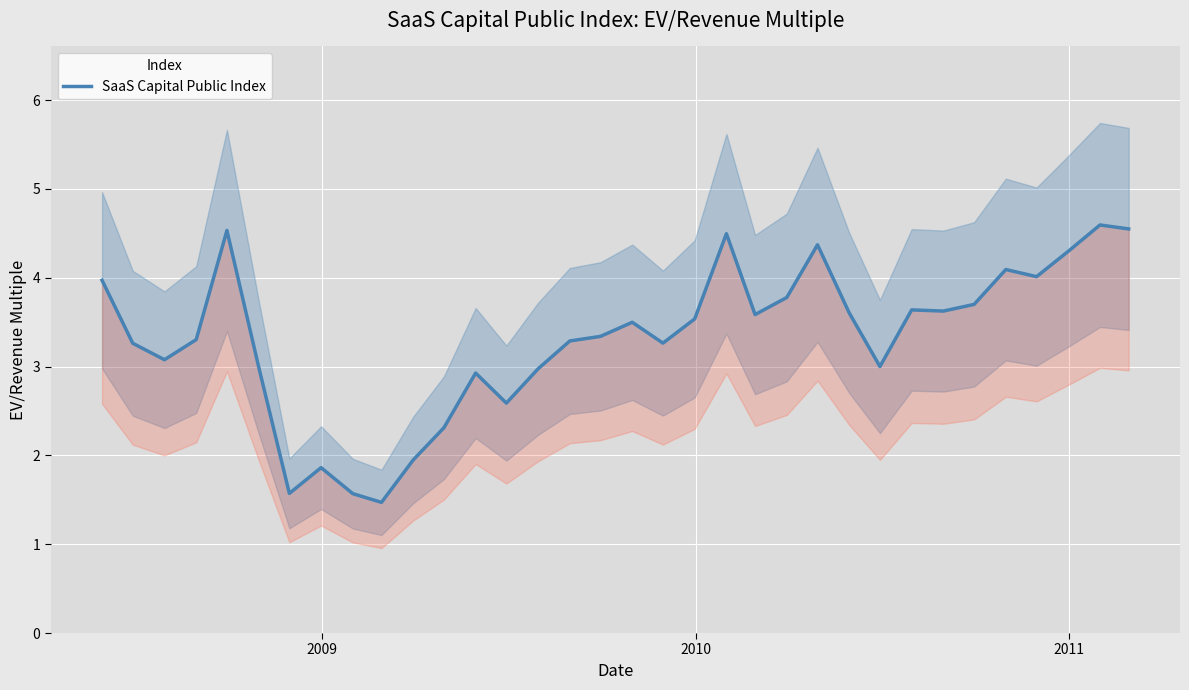

Count the number of categories in the chart.

34